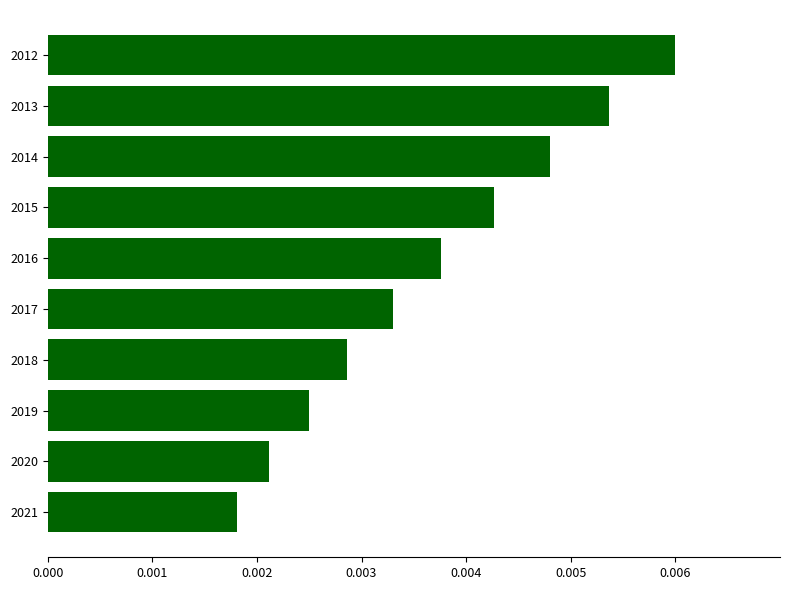

Which category has the highest value across all series?

2012